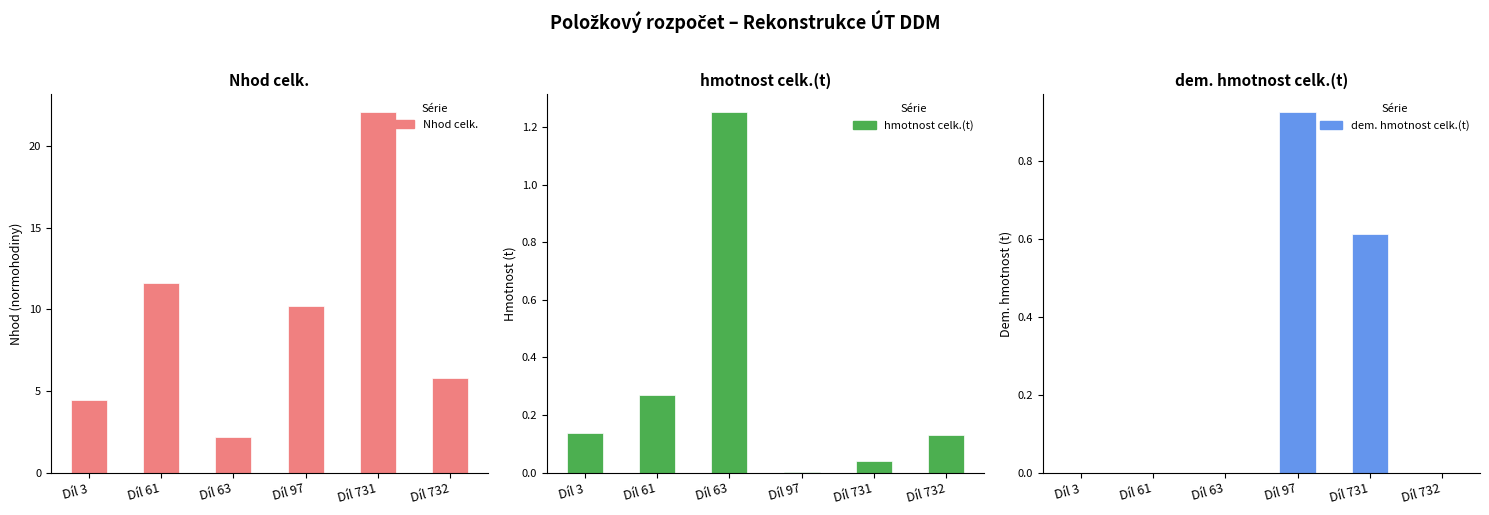

At which label does Nhod celk. reach its peak?

Díl 731